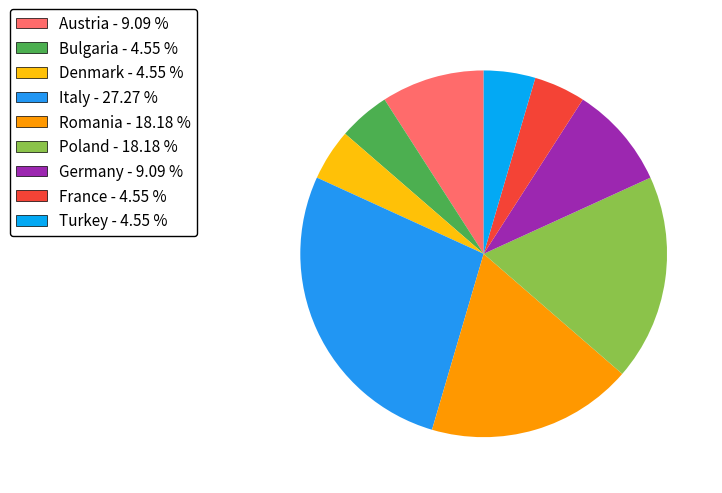

Between Denmark and Poland, which is larger?

Poland